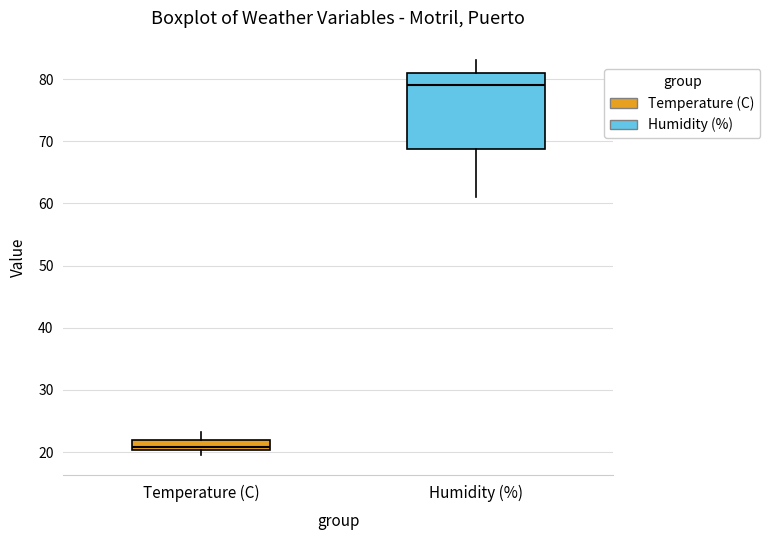

Which box is the tallest, from its lower edge to its upper edge?

Humidity (%)